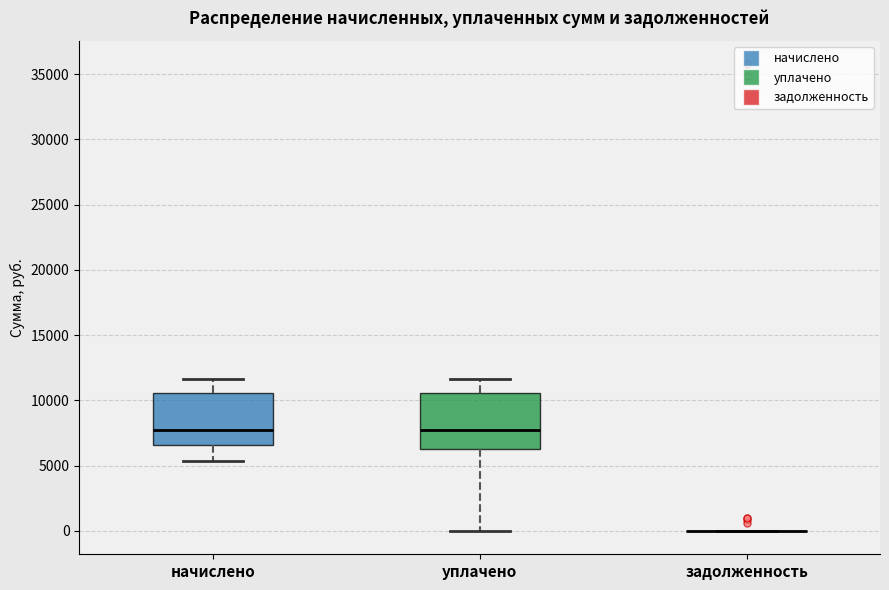

Reading left to right, transcribe this box plot: for each box, give where its median line is, the range the box spans, and where its two whiskers end, as read against the y-axis. The values are not printed on the chart, so give them approximately, as read against the axis.

начислено: median 7500, box 6500 to 10500, whiskers 5500 to 11500
уплачено: median 7500, box 6500 to 10500, whiskers 0 to 11500
задолженность: box collapsed to a line at 0, whiskers 0 to 0